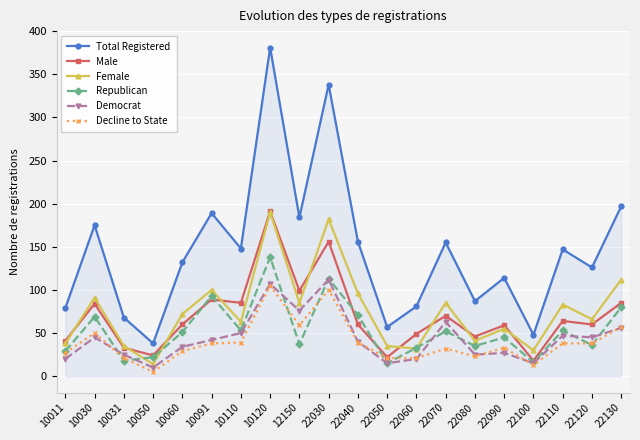

How many interior local peaks does the Total Registered series have?

7